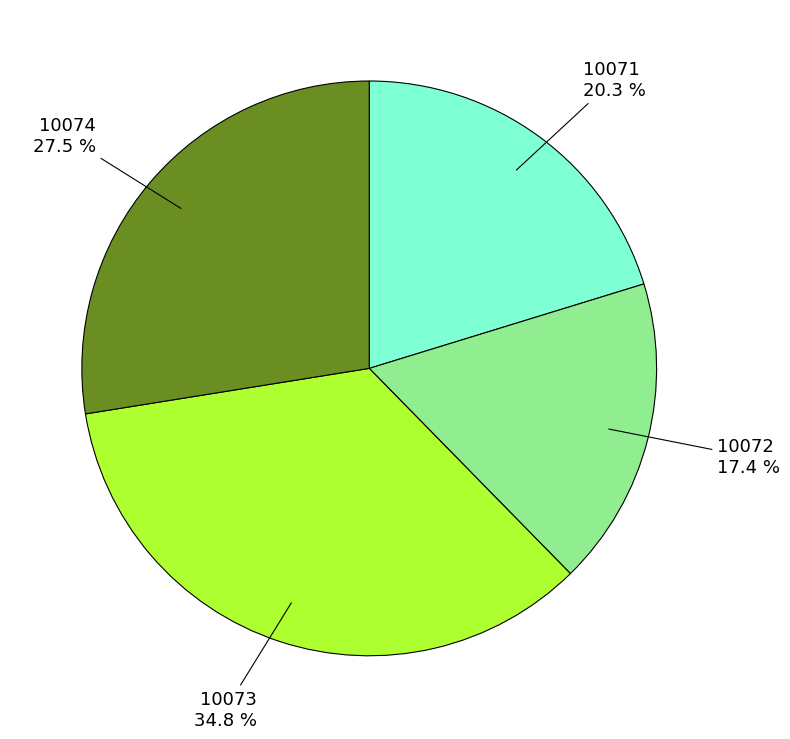

Is there a majority slice in this chart?

No